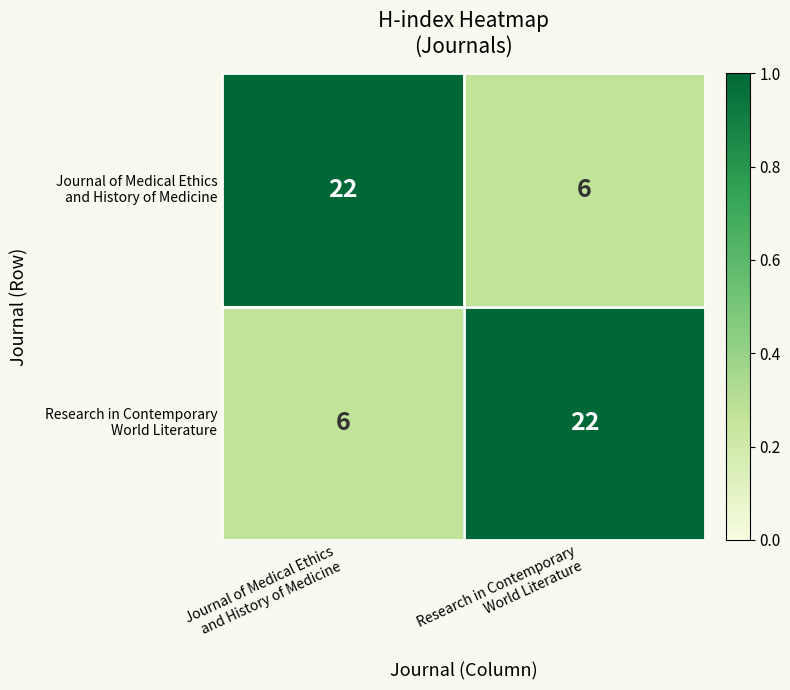

What is the maximum value shown in the chart?

22